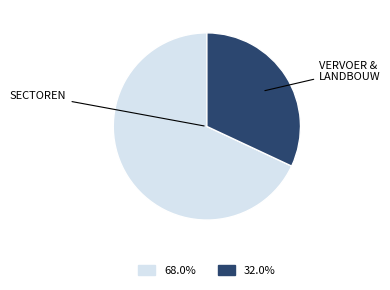

Is there a majority slice in this chart?

Yes